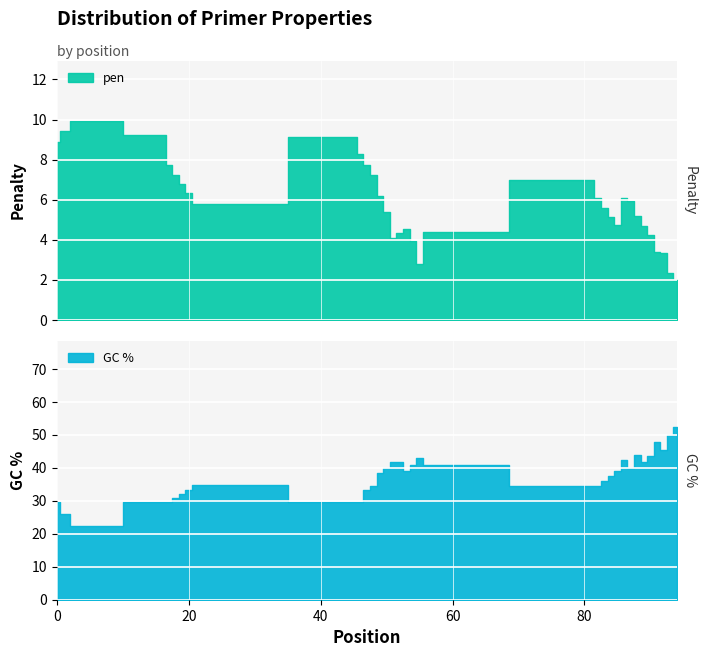

The PRIMER_RIGHT_0_END_STABILITY series shows 5.0 at 88. True or false?

False